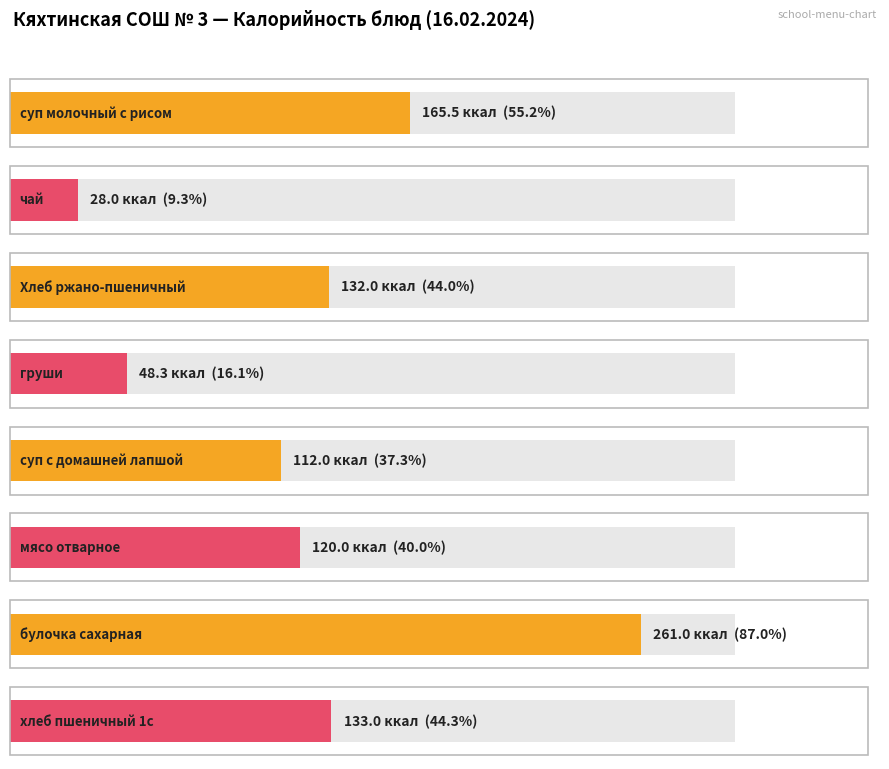

At which label does the data first exceed 132?

суп молочный с рисом